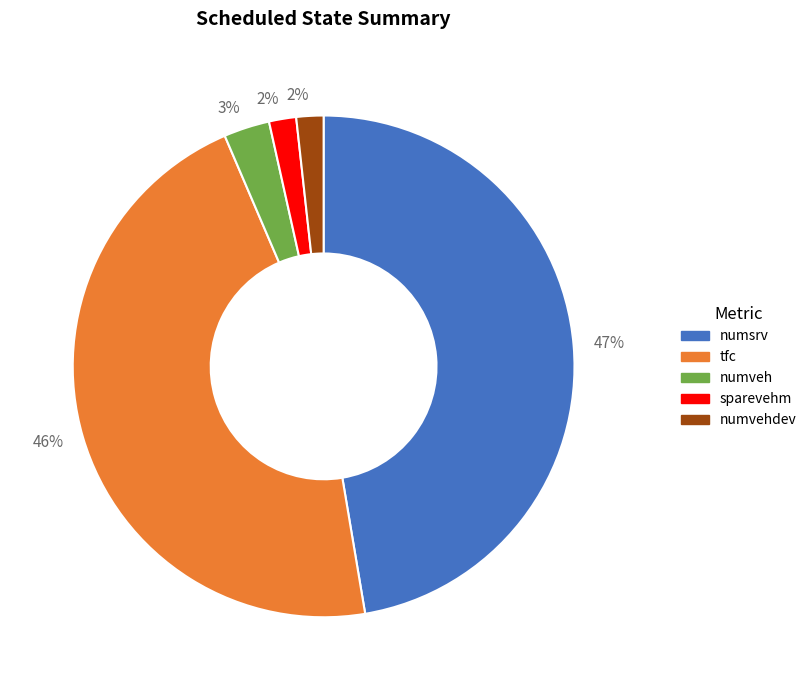

Between numsrv and numveh, which is larger?

numsrv